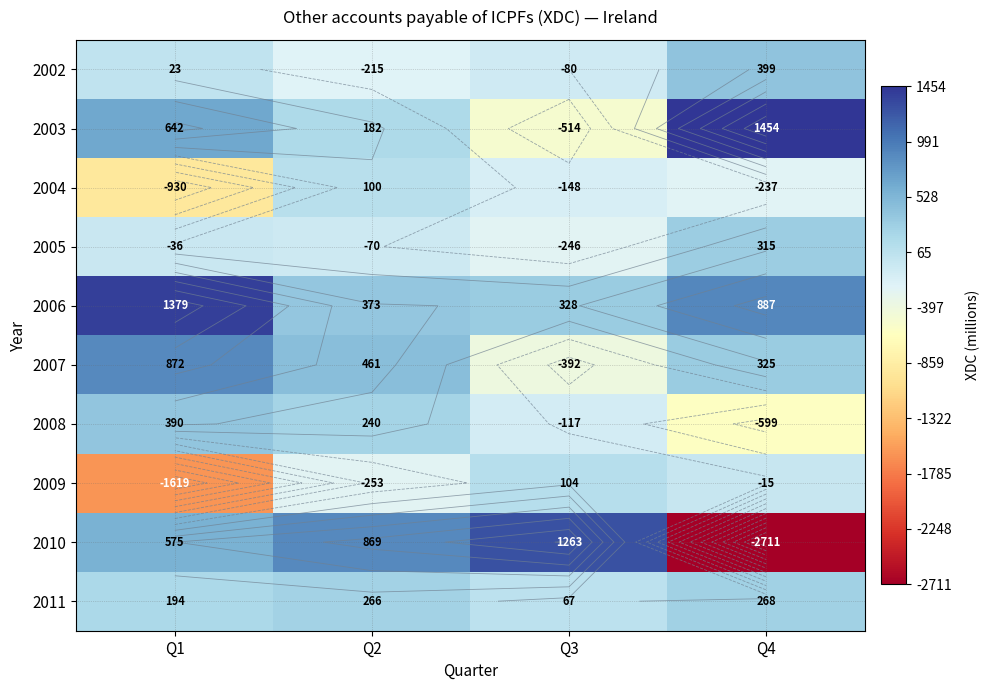

What value does the 2007 series have at Q3, to the nearest 100?

-400